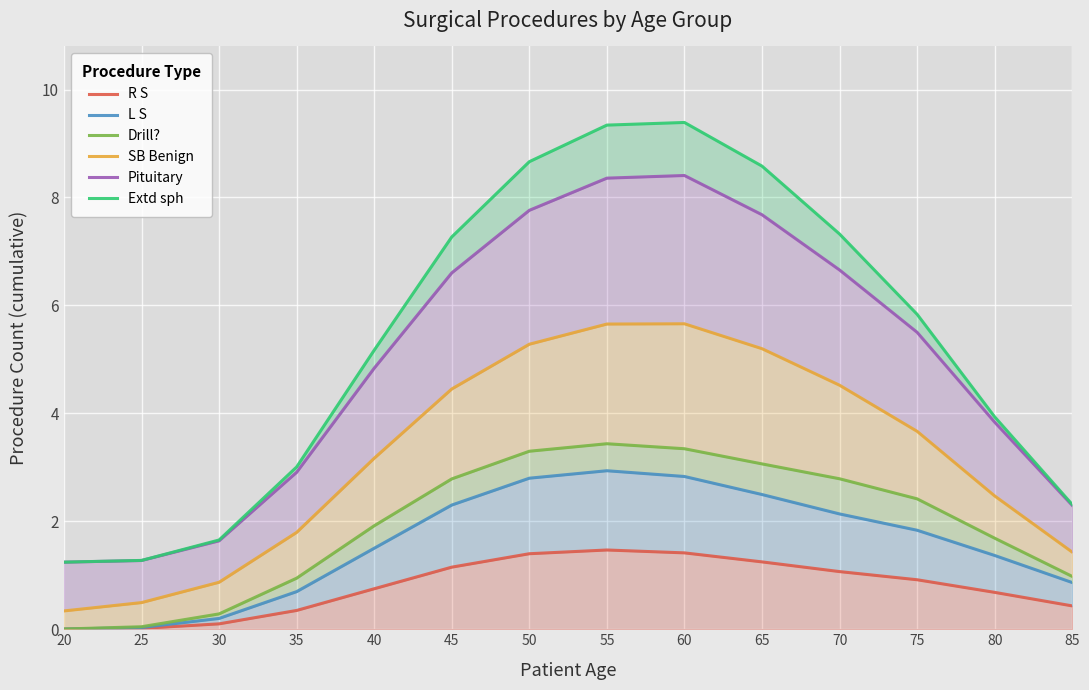

What is the value of the R S point at the 4th from the left?

0.3